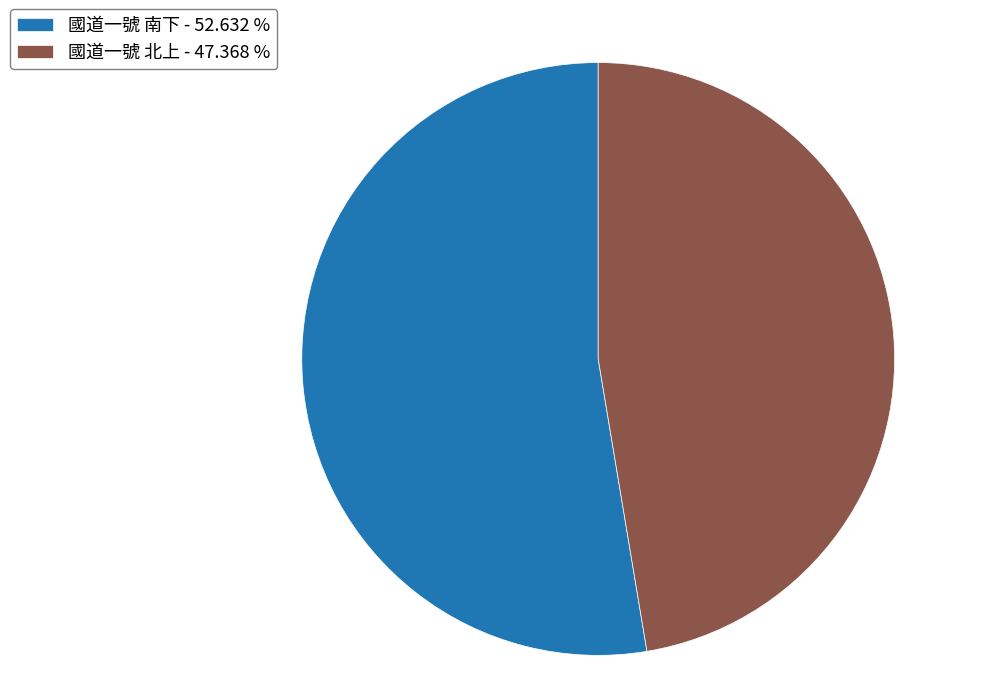

What is the majority slice?

國道一號 南下